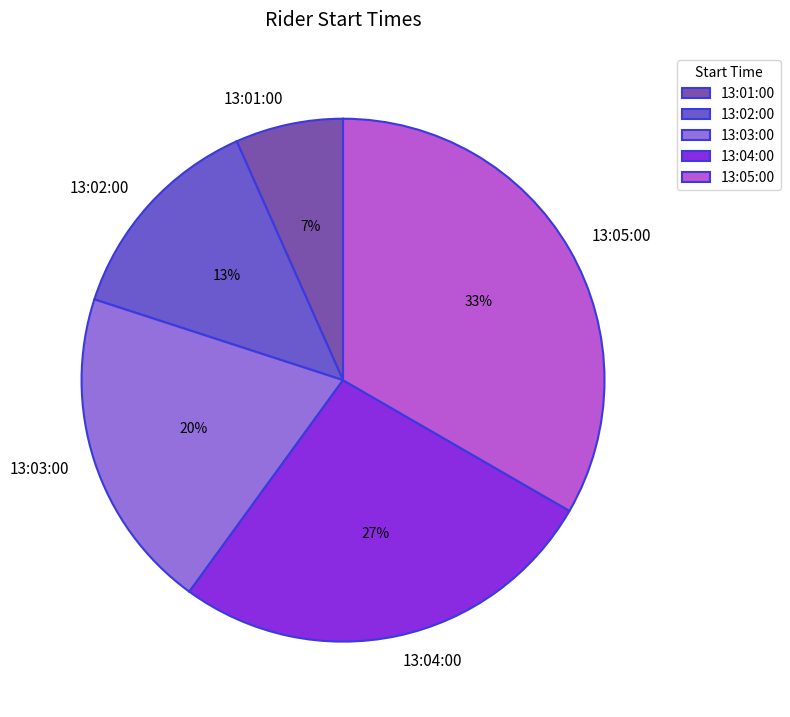

Is the sum of 13:03:00 and 13:01:00 greater than half?

No